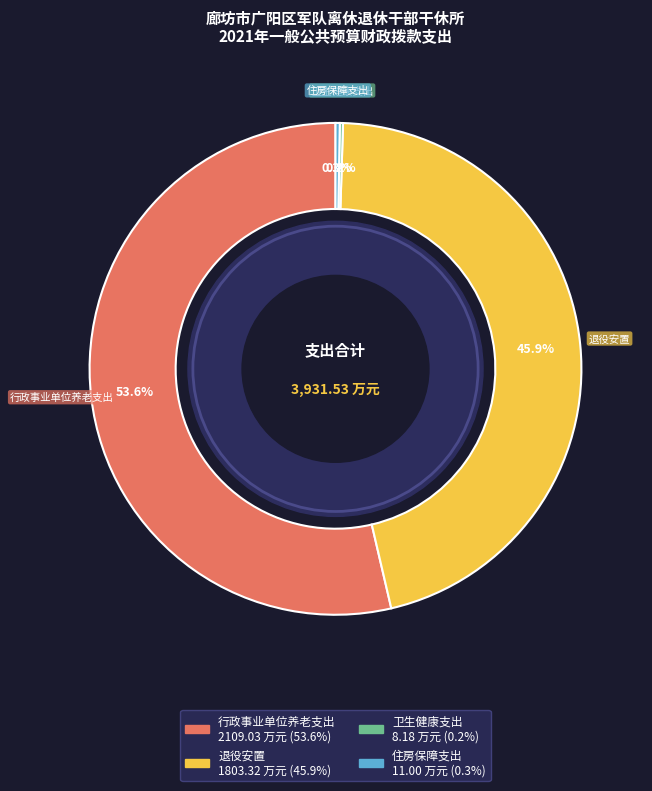

Is there a majority slice in this chart?

Yes